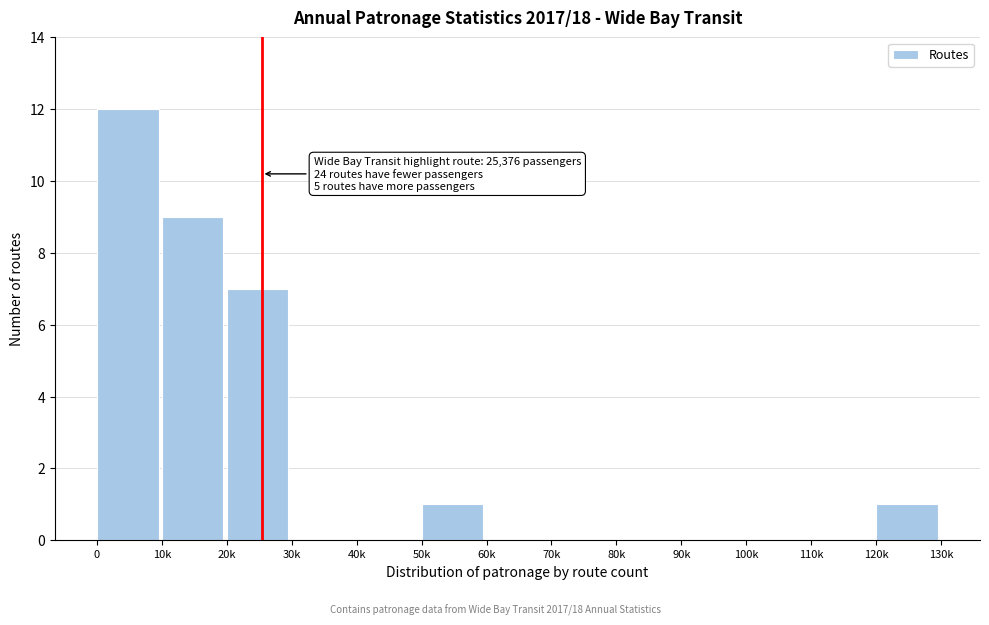

Reading left to right, what are all the values shown in this chart?

0=12	10k=9	20k=7	30k=0	40k=0	50k=1	60k=0	70k=0	80k=0	90k=0	100k=0	110k=0	120k=1